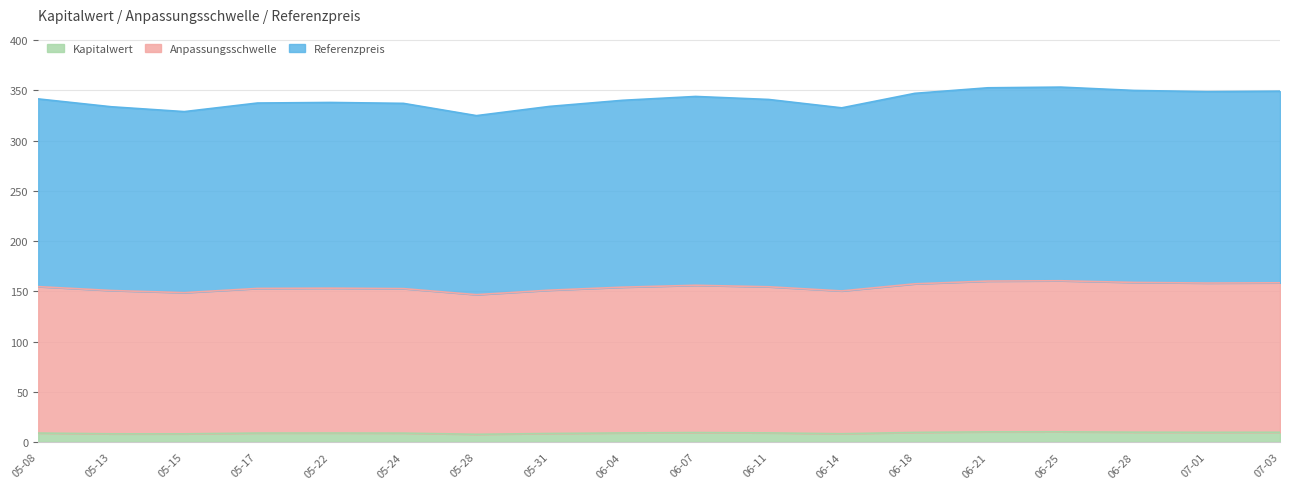

True or false: Kapitalwert has a value of 8.4 at 05-31.

True